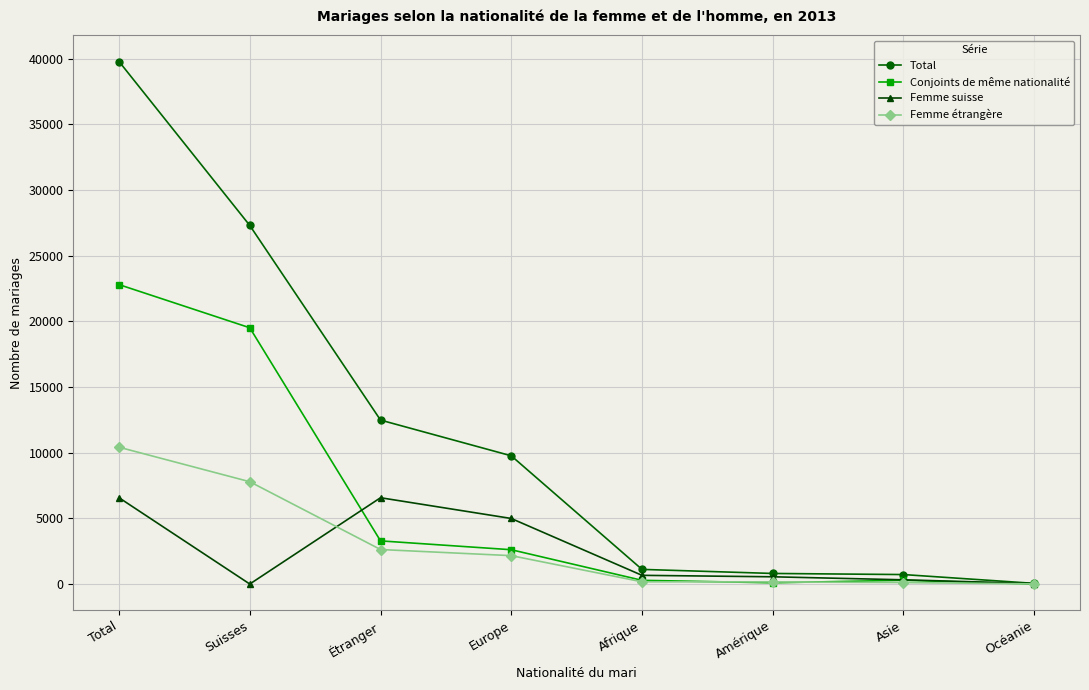

What is the difference between the maximum and second lowest values in the Conjoints de même nationalité series?

22709